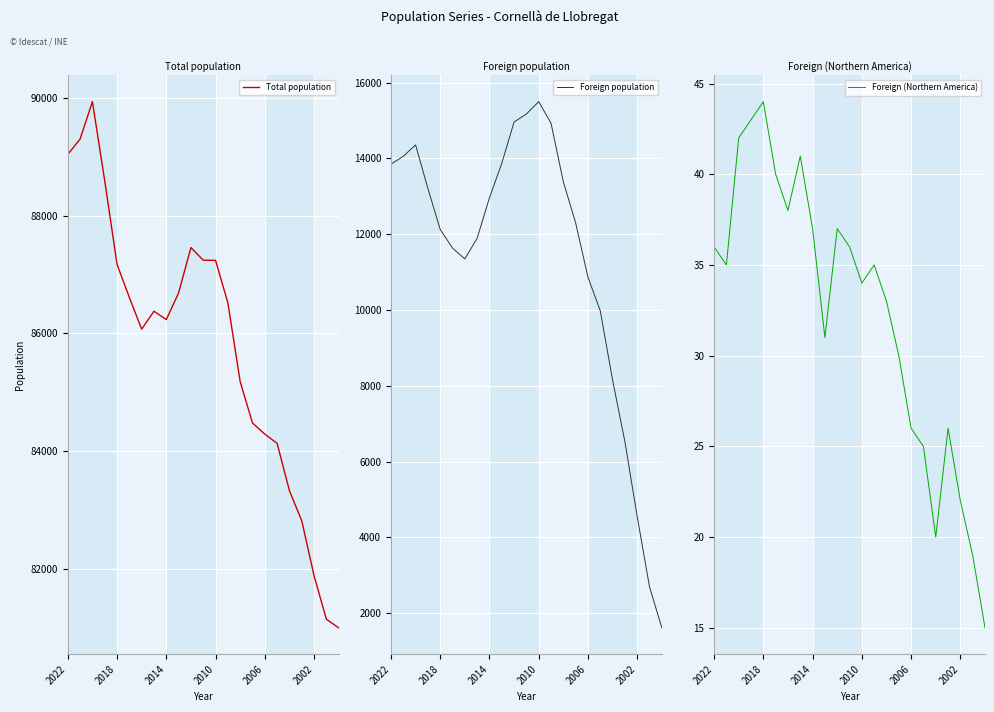

True or false: Foreign (Northern America) has a value of 37 at 10.

True